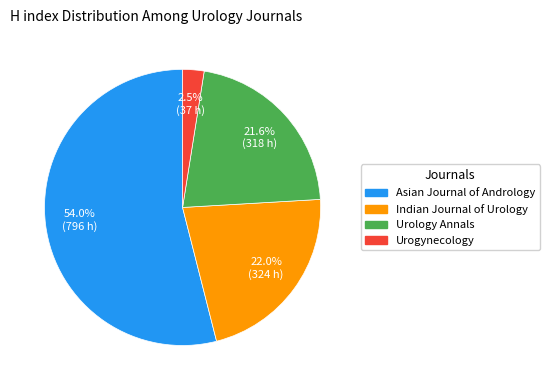

To the nearest percent, what is the difference between the Urogynecology and Indian Journal of Urology slice percentages?

19%